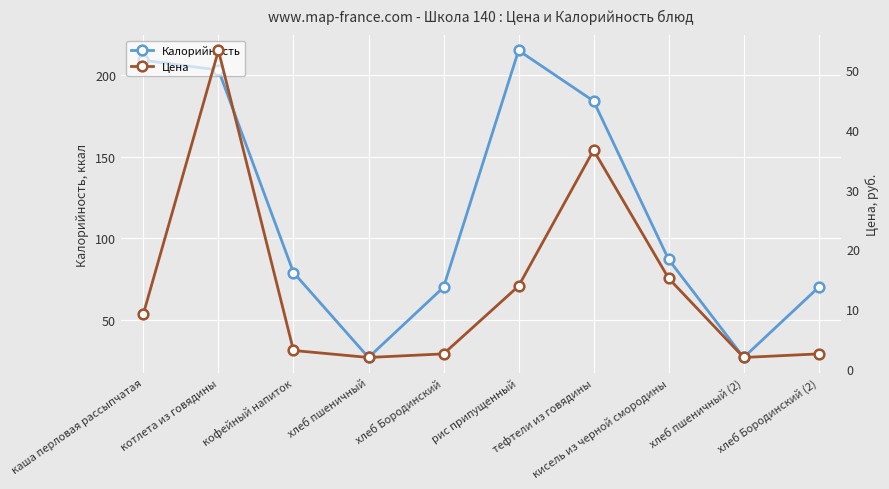

What is the label of the 6th point from the right?

хлеб Бородинский